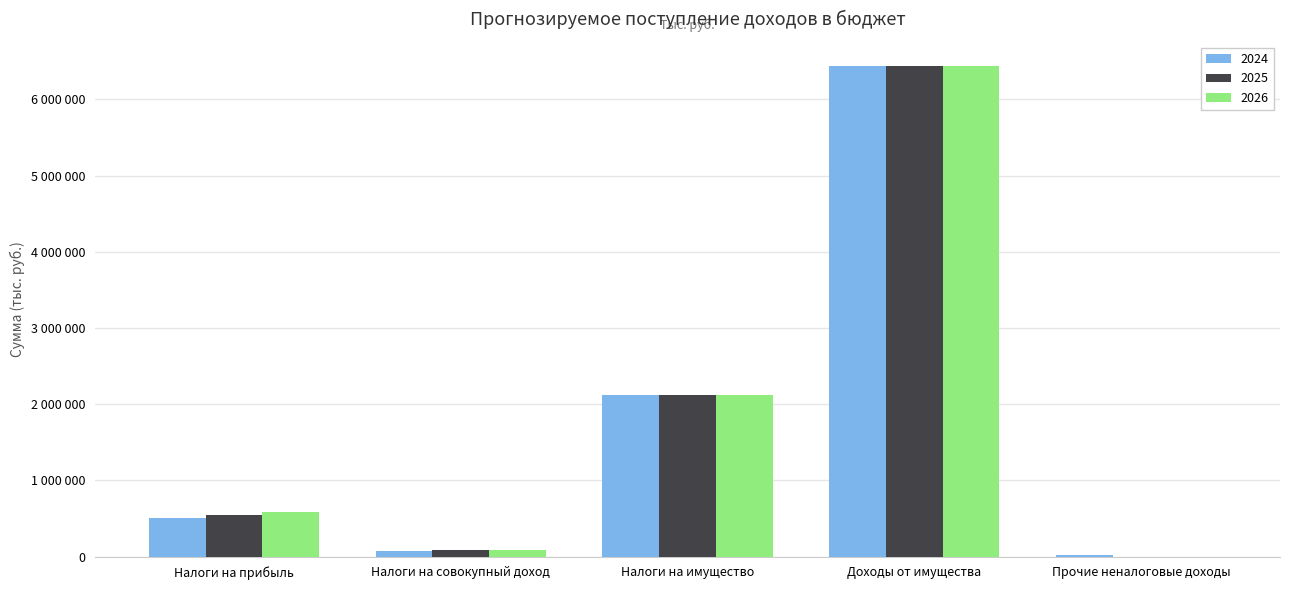

Rank the series by their maximum value, from lowest to highest.

2024, 2025, 2026